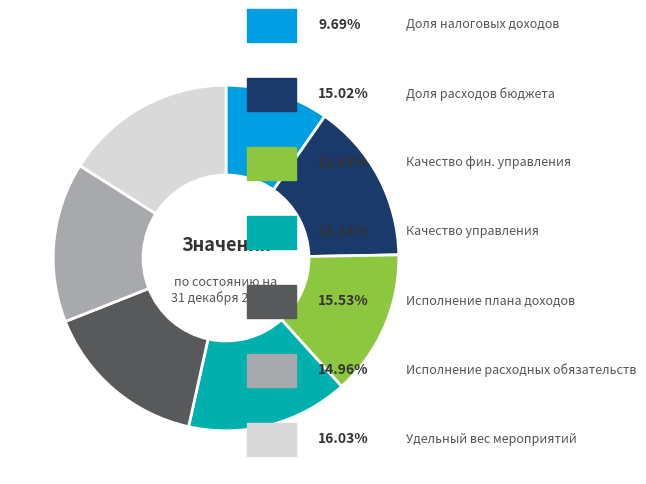

Is there a majority slice in this chart?

No